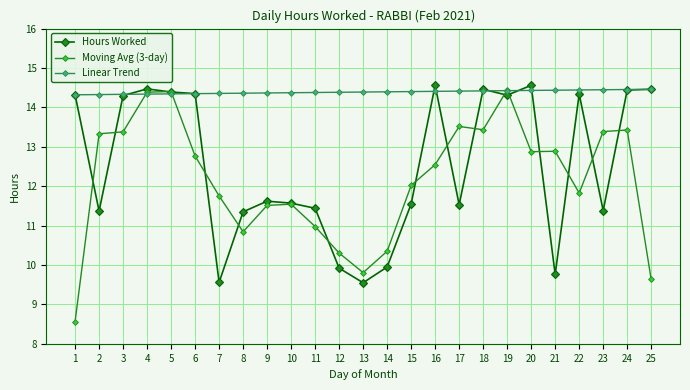

Rank the series by their average value, from highest to lowest.

Linear Trend, Hours Worked, Moving Avg (3-day)